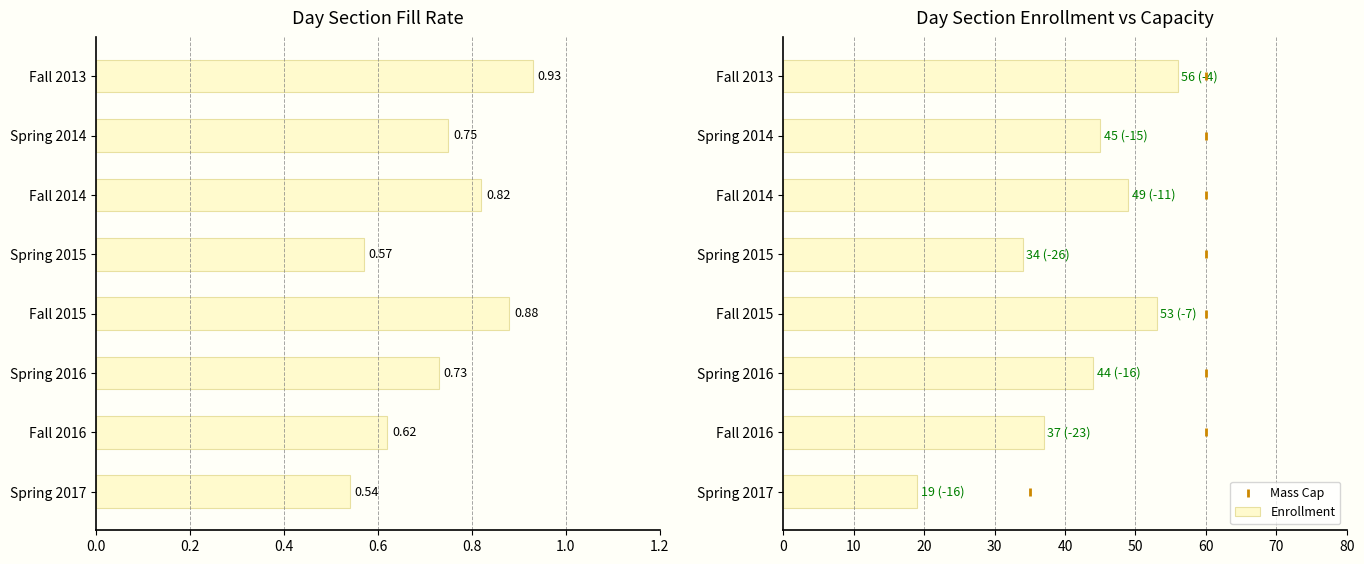

What is the sum of the Enrollment values at Spring 2014 and Spring 2015?

79